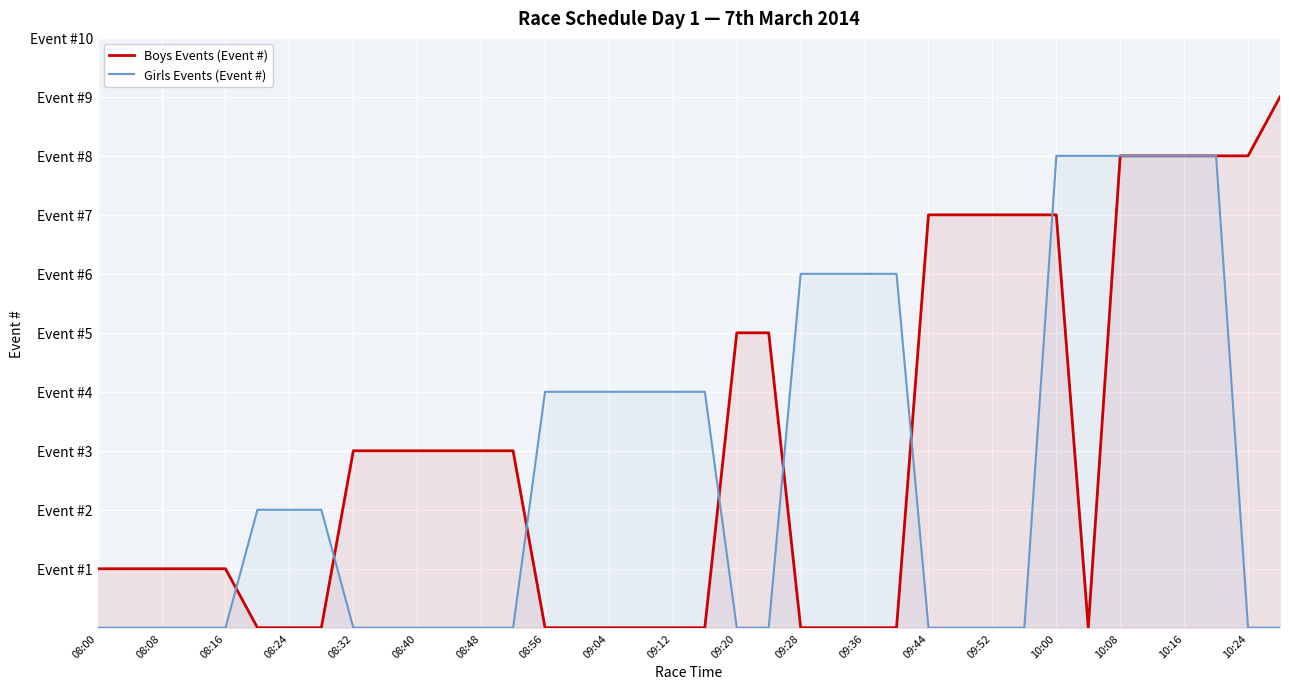

Between 33 and 22, which is larger?

33